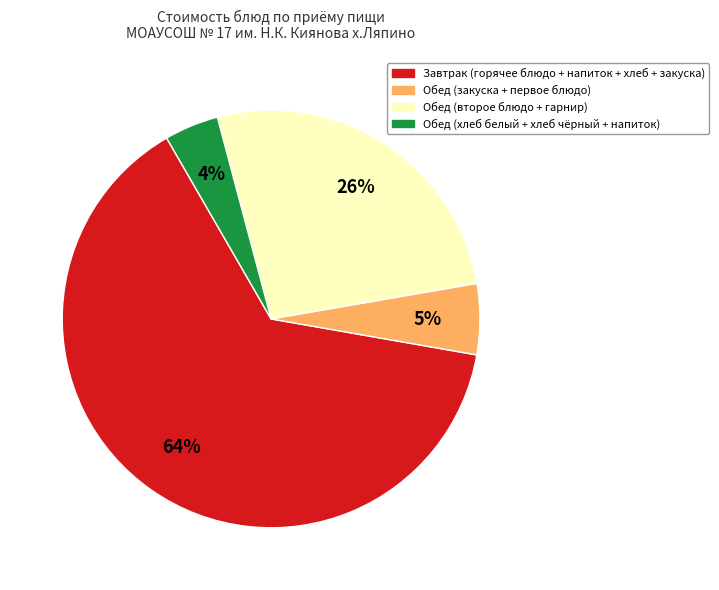

How many slices are in this pie chart?

4